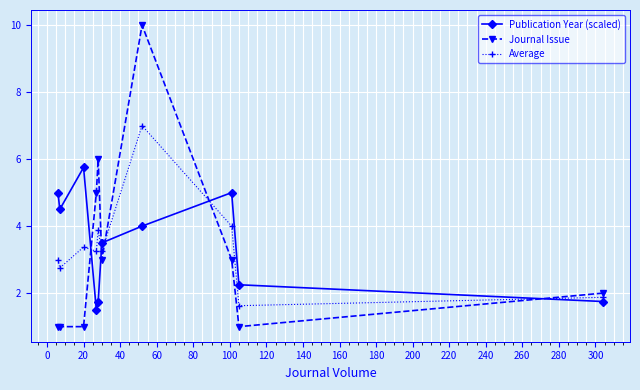

Which series ends up on top after the final intersection of Publication Year (scaled) and Journal Issue?

Journal Issue